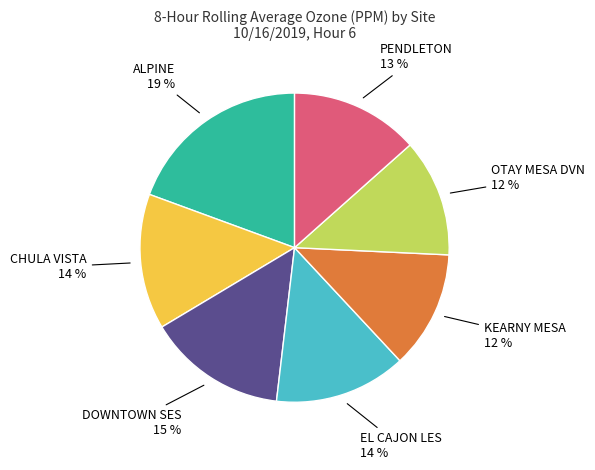

Count the number of slices in the pie.

7